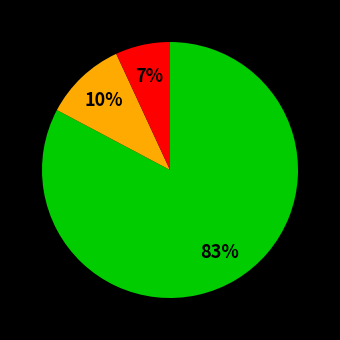

Count the number of slices in the pie.

3